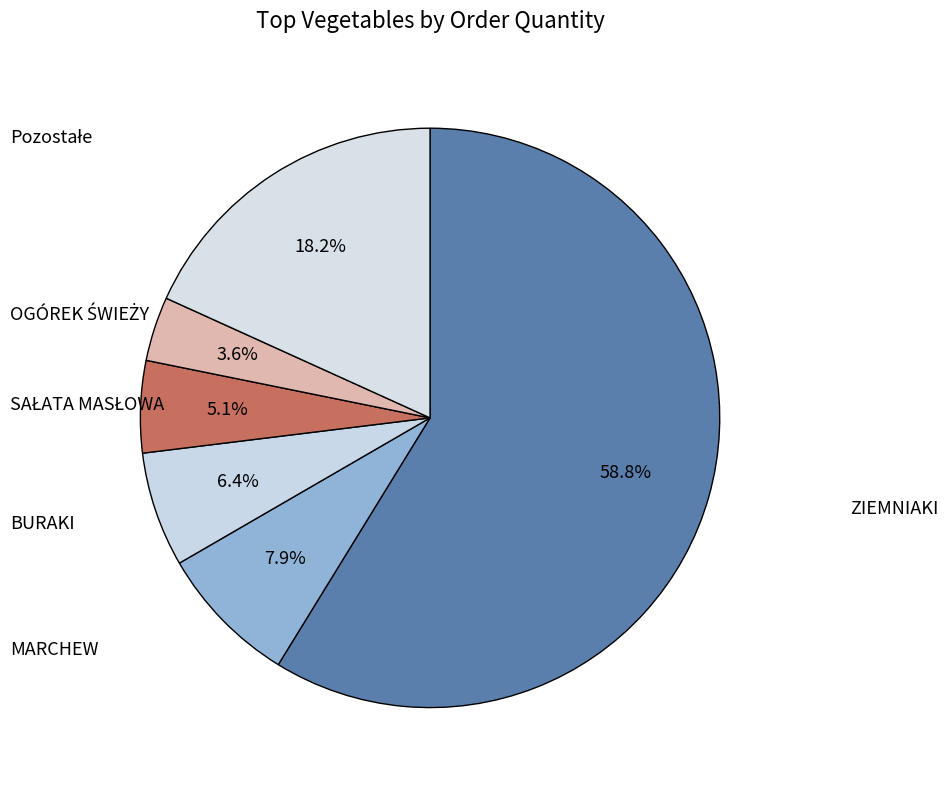

What is the largest slice in the pie chart?

ZIEMNIAKI